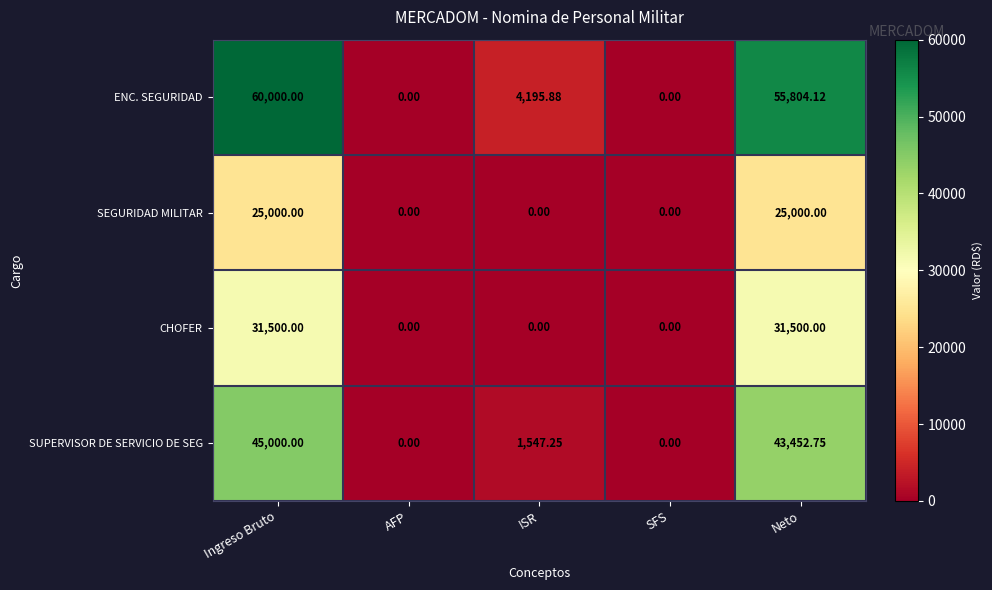

Which series has the largest range (max minus min)?

ENC. SEGURIDAD